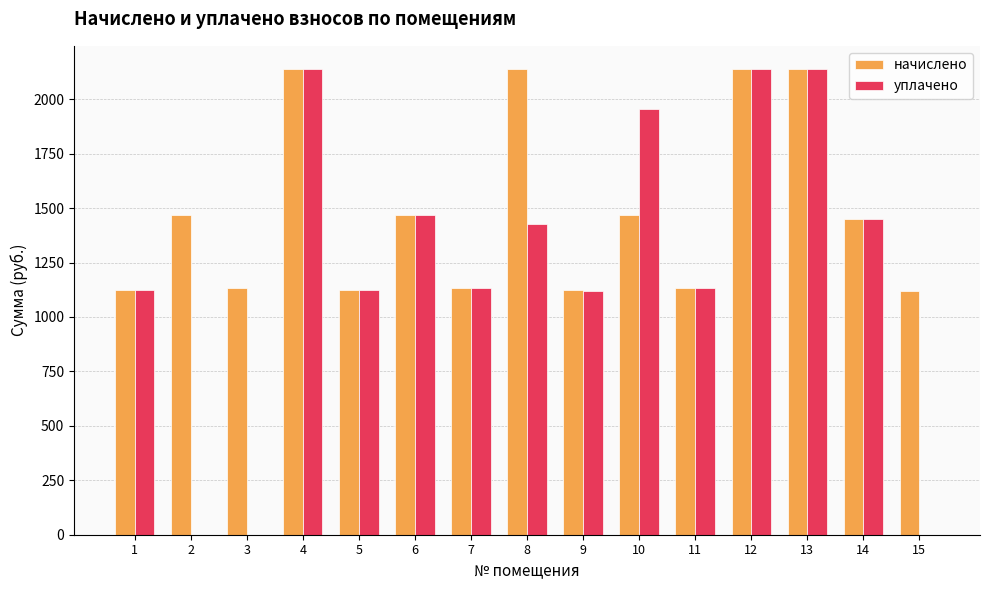

How many categories are shown in the chart?

15